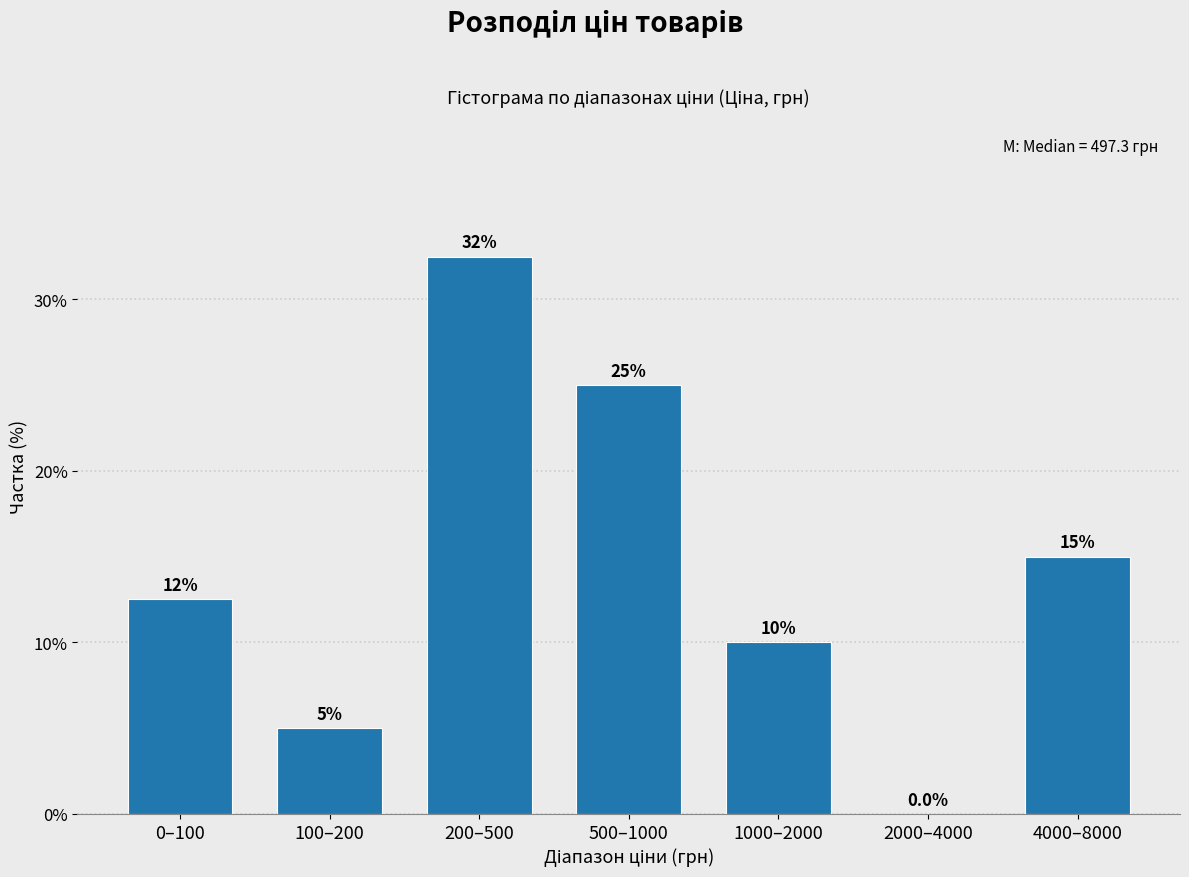

Reading left to right, transcribe all the data shown in this chart.

0–100=12.5	100–200=5.0	200–500=32.5	500–1000=25.0	1000–2000=10.0	2000–4000=0.0	4000–8000=15.0